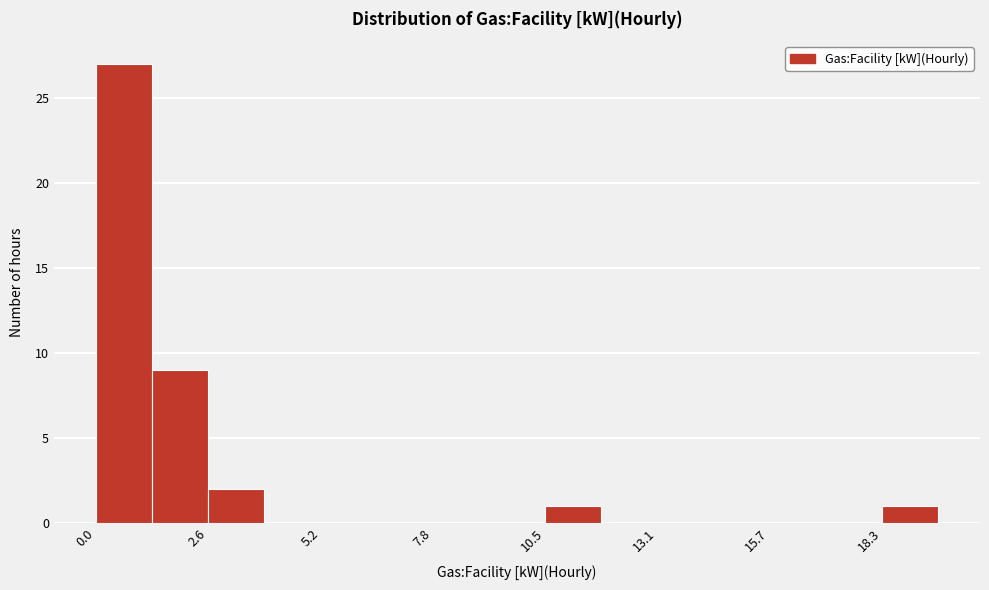

Read against the x-axis, roughly where is the centre of the tallest bar?

0.5